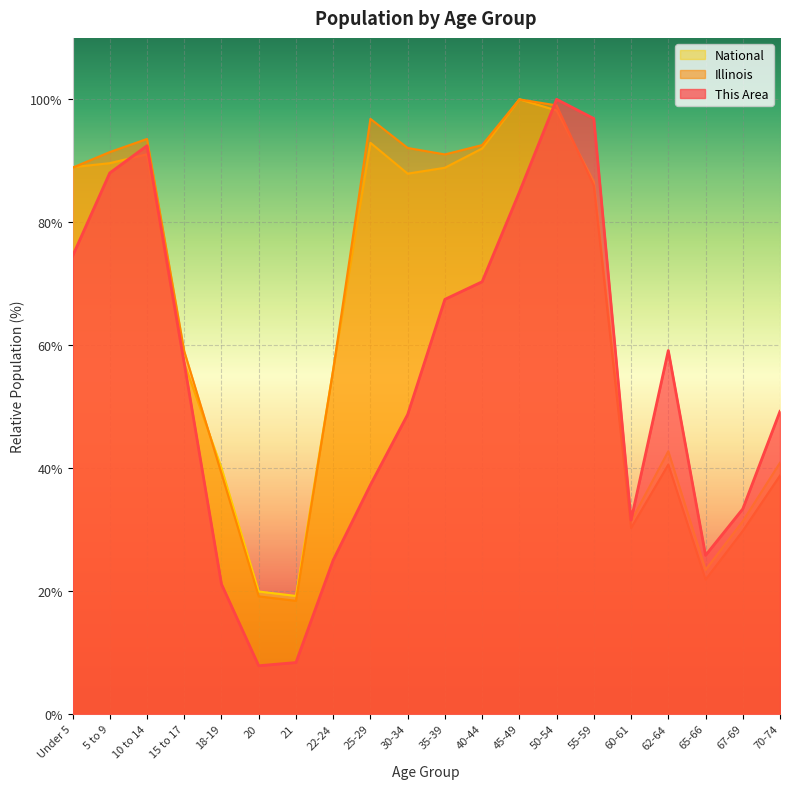

What are all the series names shown in the legend?

National, Illinois, This Area